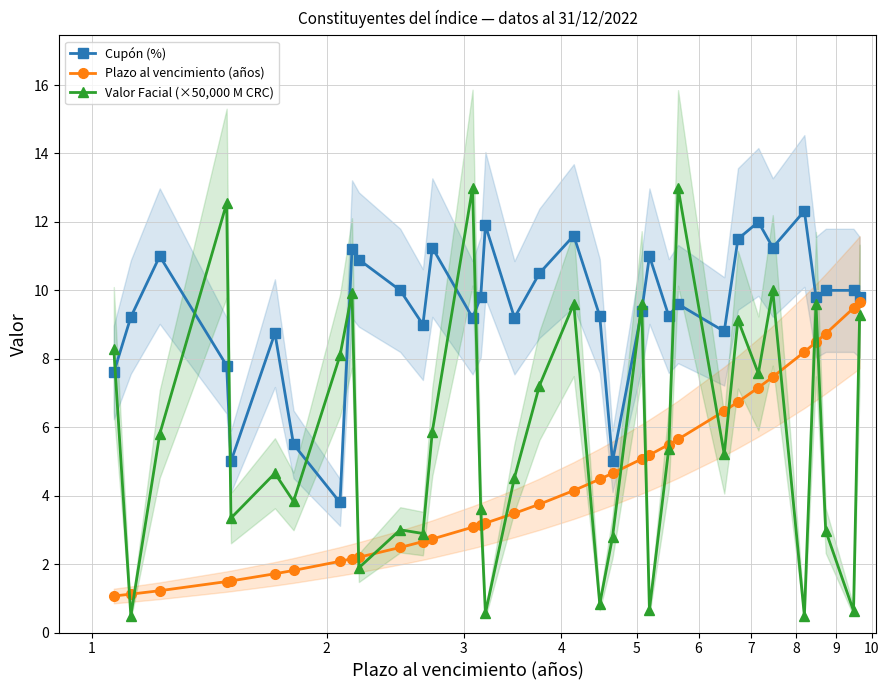

True or false: Valor Facial (×50,000 M CRC) has more than 1 interior local peaks.

True